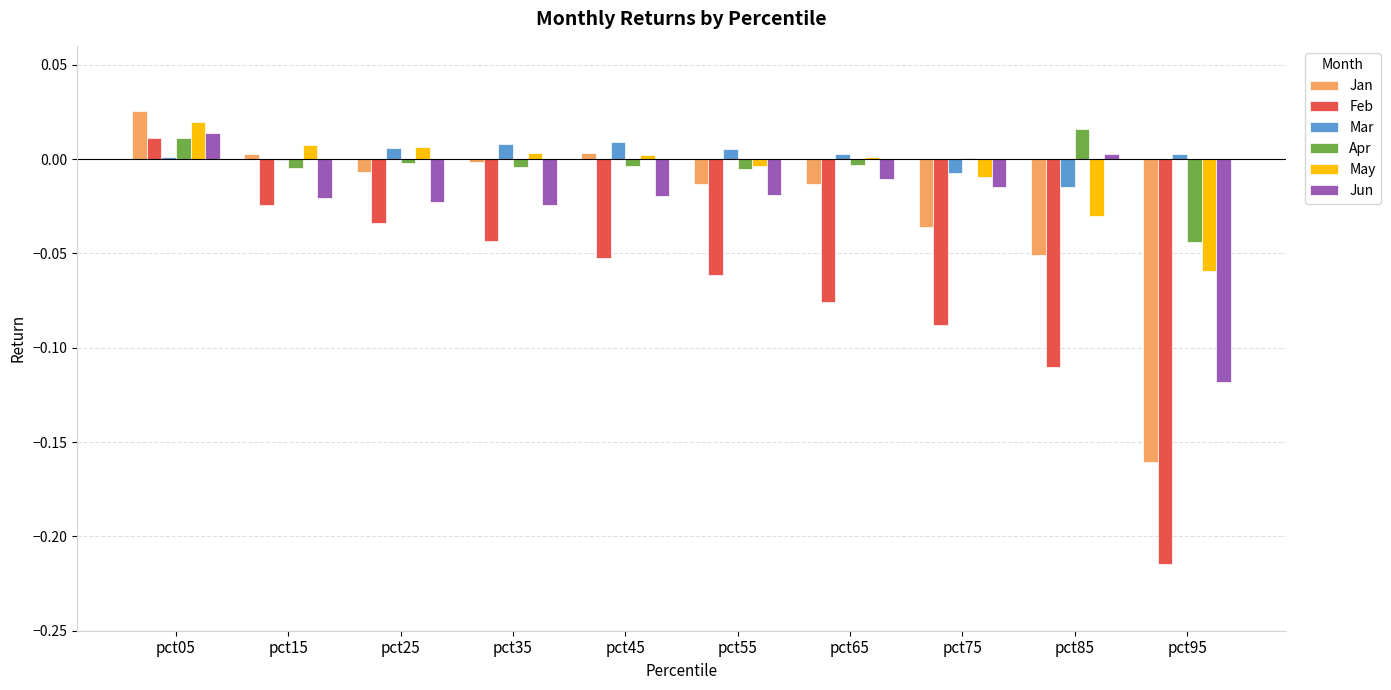

True or false: Apr has a value of 0.0 at pct85.

True